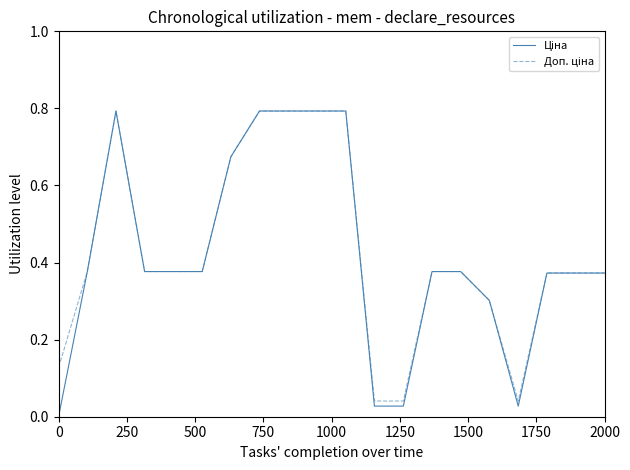

What is the maximum value shown in the chart?

0.8